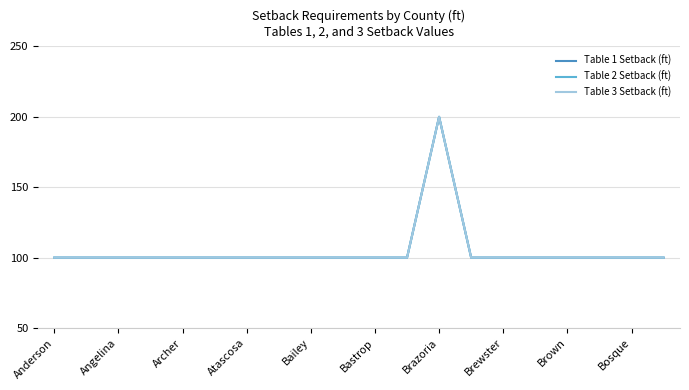

Does the chart display data point markers on the line(s)?

No